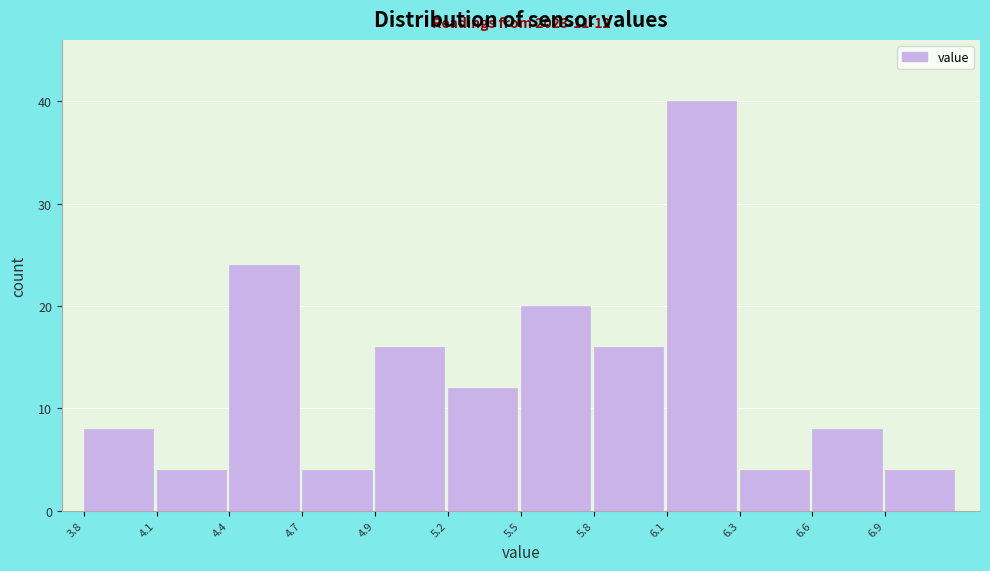

Reading right to left, what are all the values shown in this chart?

4	8	4	40	16	20	12	16	4	24	4	8